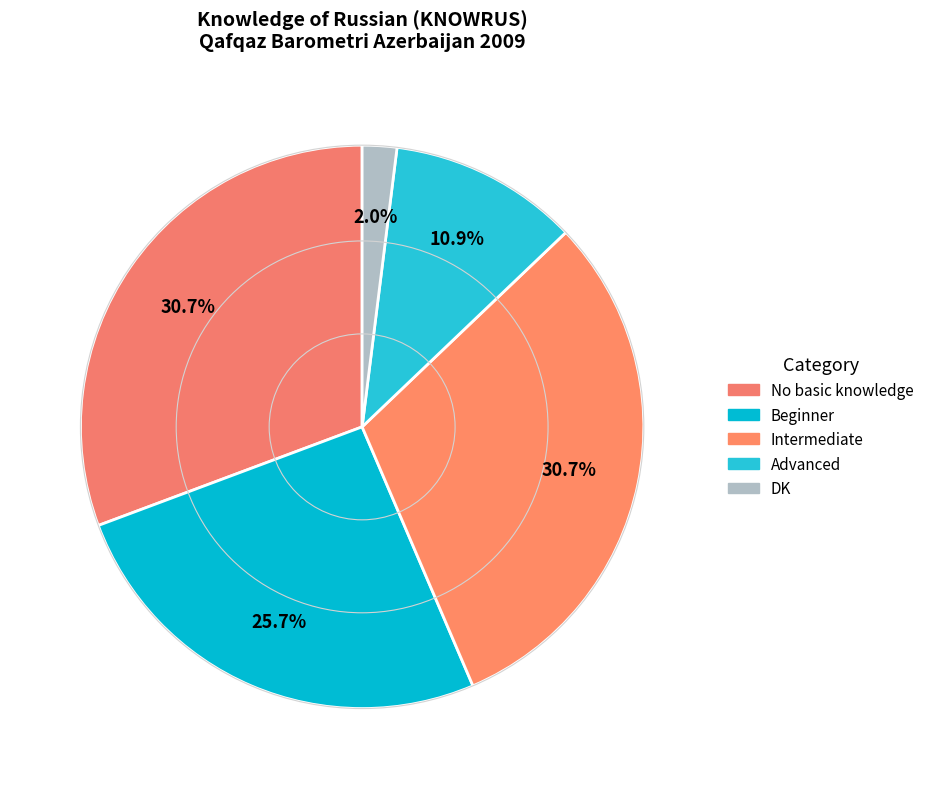

What is the change in value from Beginner to Intermediate?

+5